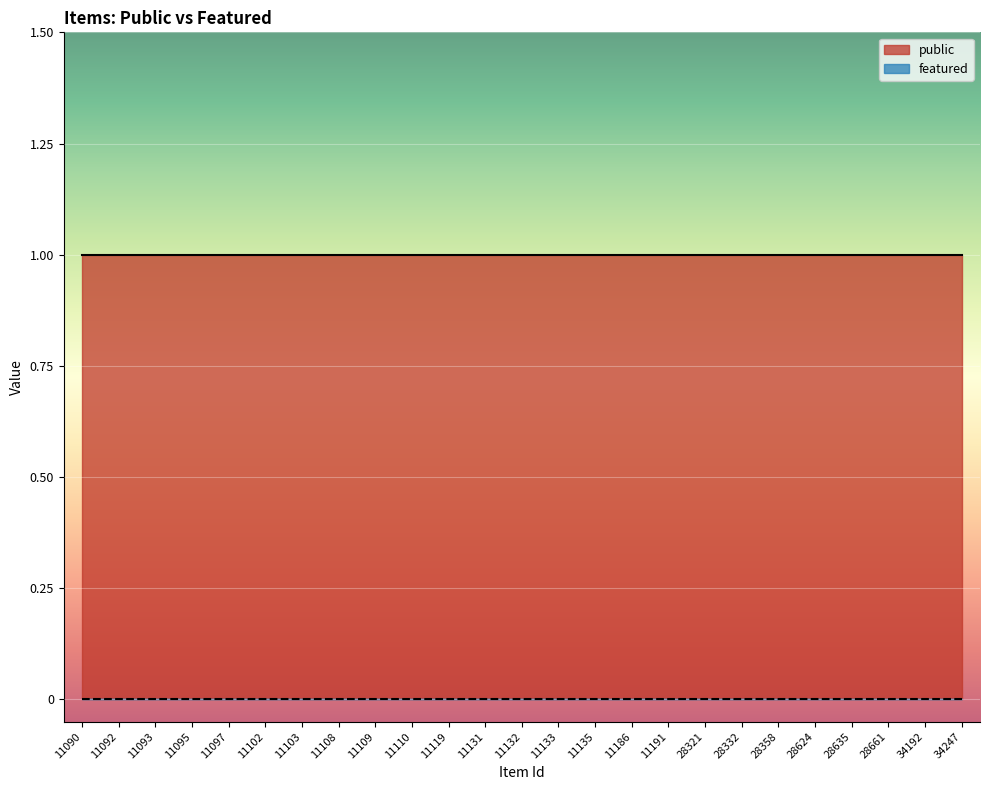

Which series has the largest total across all categories?

public